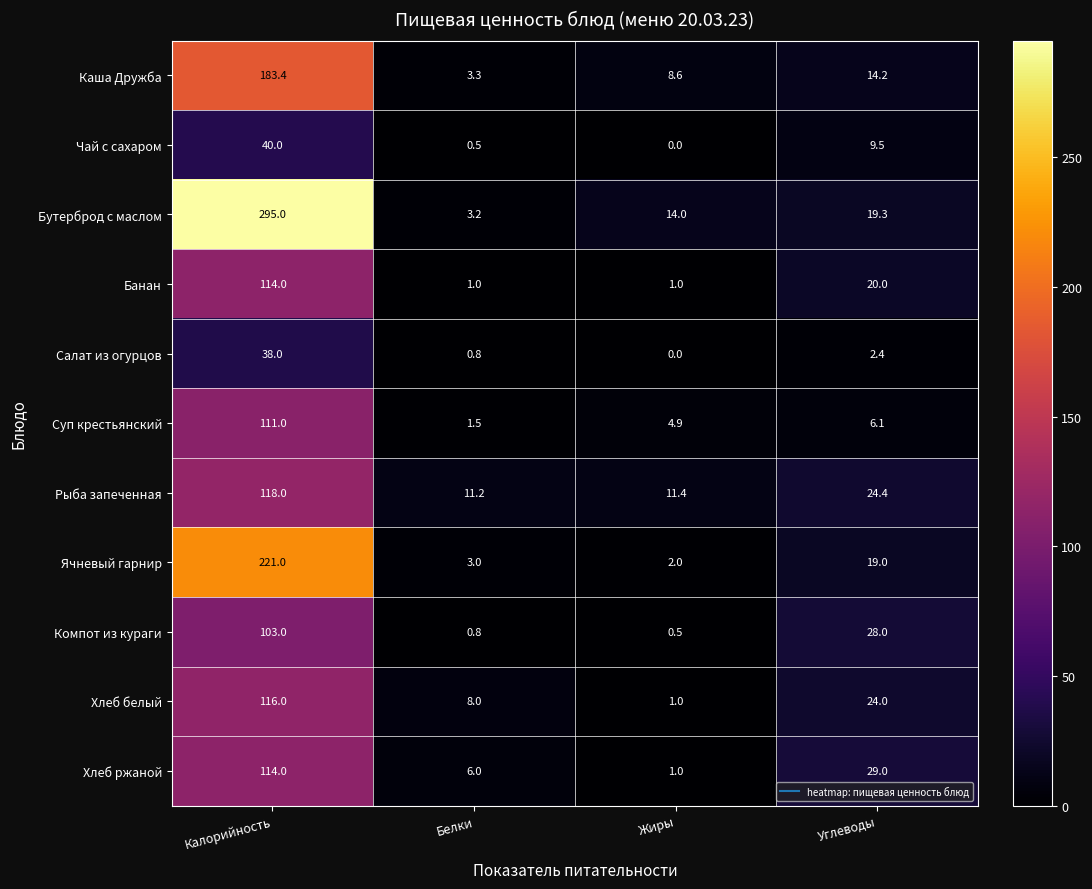

True or false: Каша Дружба has a value of 8.6 at Жиры.

True